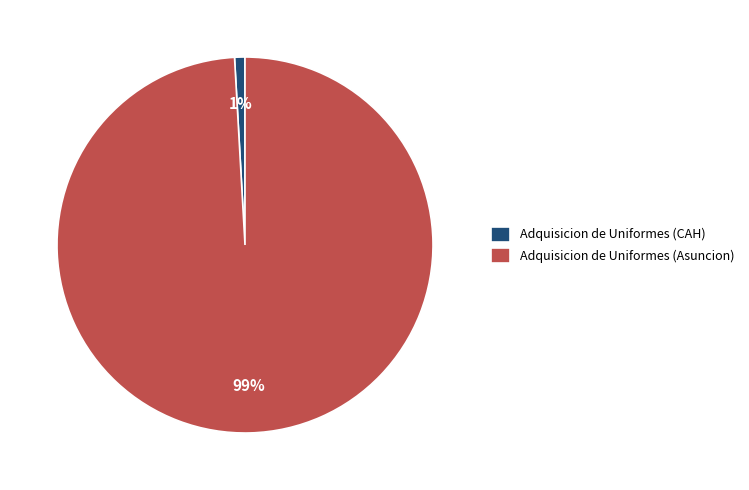

Which slice is the smallest?

Adquisicion de Uniformes (CAH)